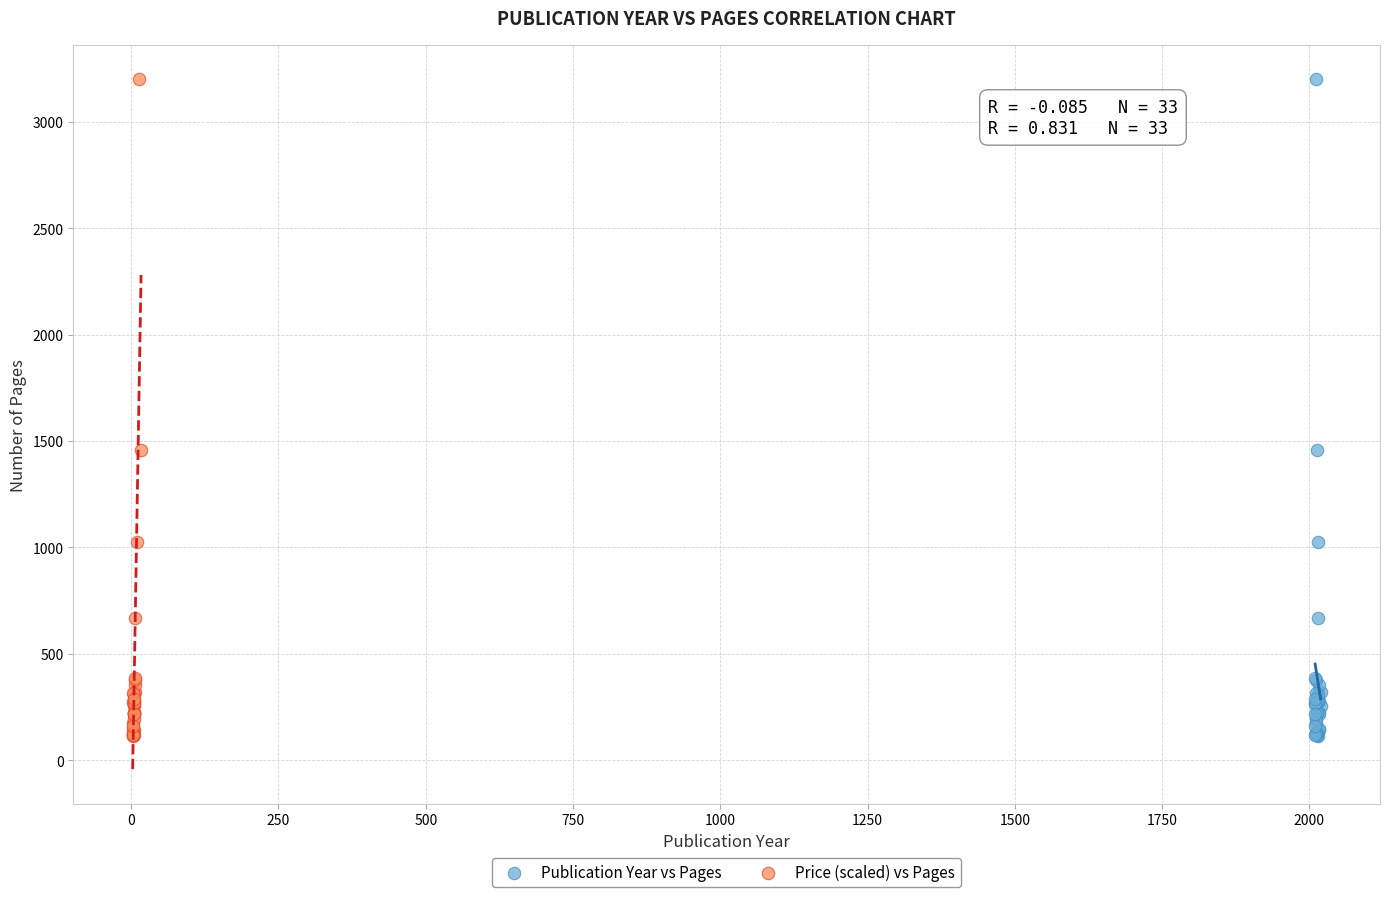

What are all the series names shown in the legend?

Publication Year vs Pages, Price (scaled) vs Pages